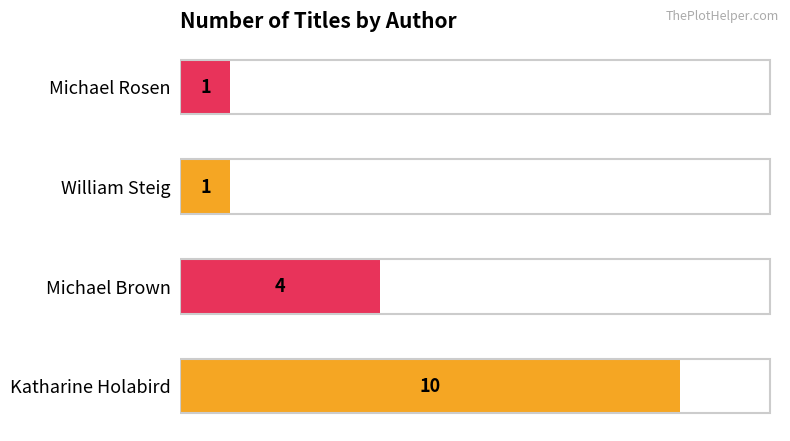

Reading bottom to top, list all the values displayed in this chart.

Katharine Holabird=10	Michael Brown=4	William Steig=1	Michael Rosen=1